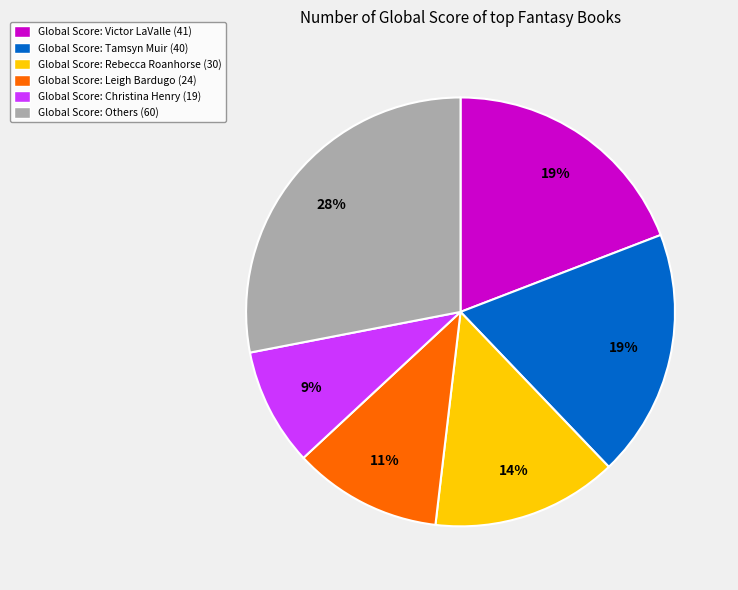

To the nearest percent, what is the difference between the largest and smallest slice percentages?

19%